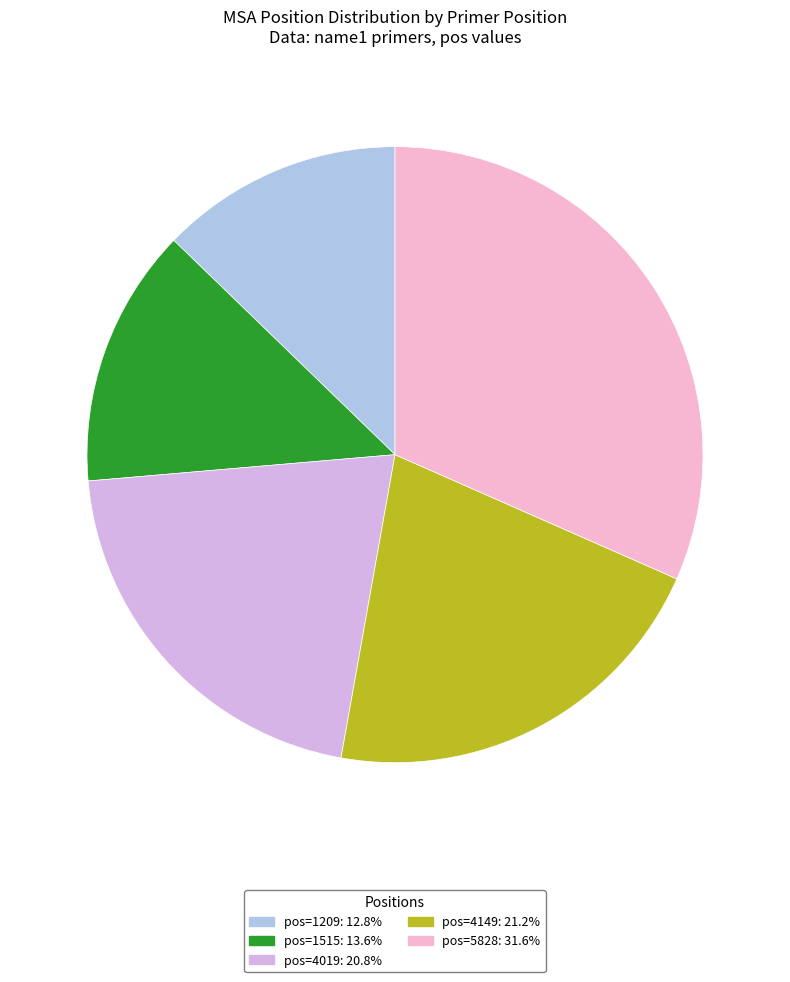

How many slices are in this pie chart?

5